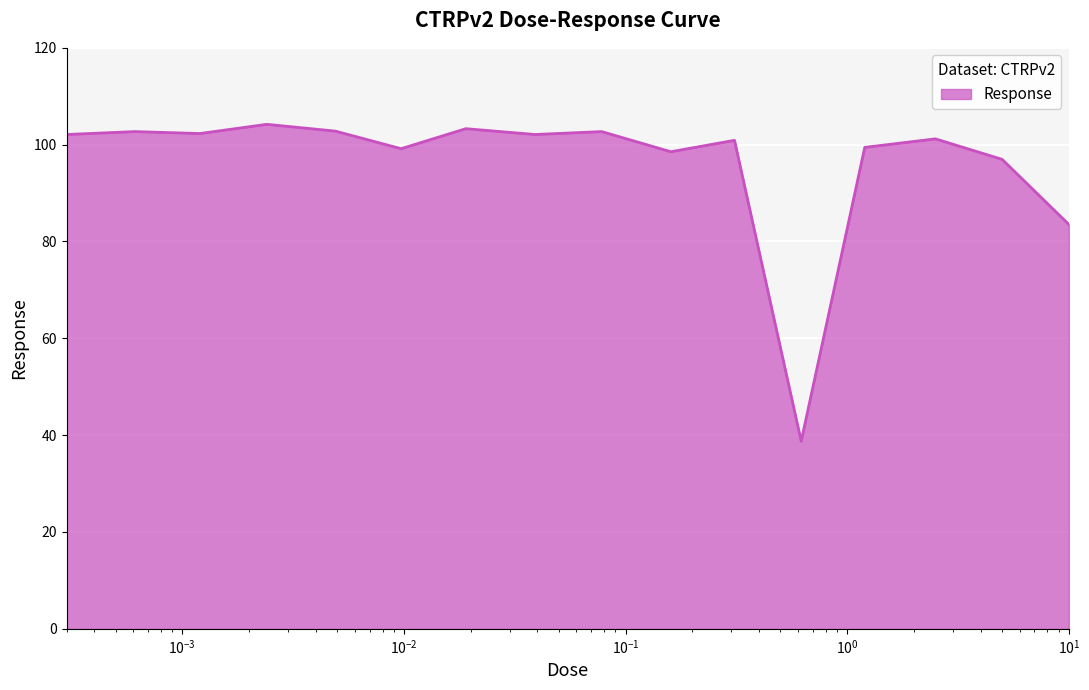

What is the maximum value shown in the chart?

104.2